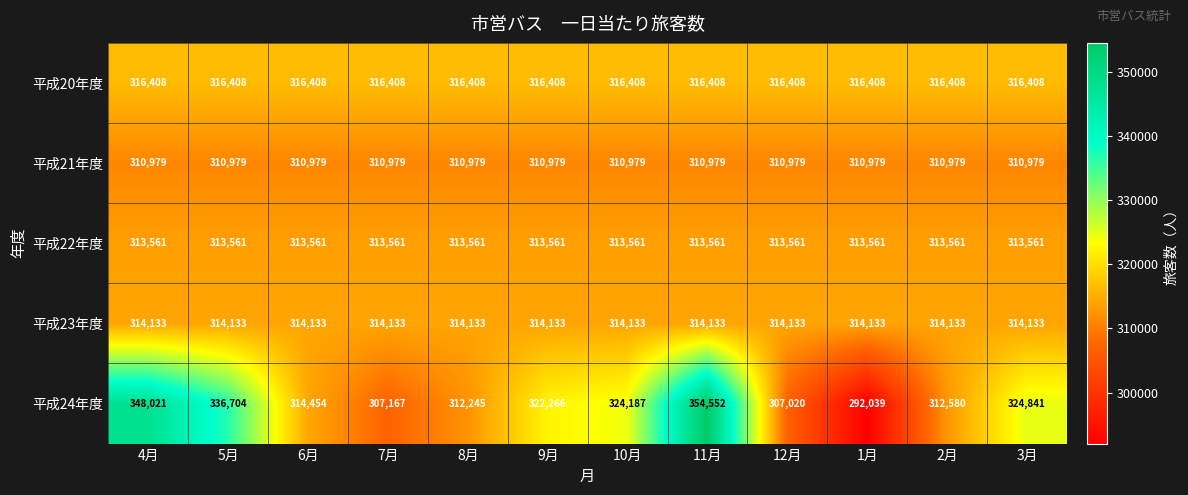

True or false: 平成21年度 has a value of 310979 at 2月.

True